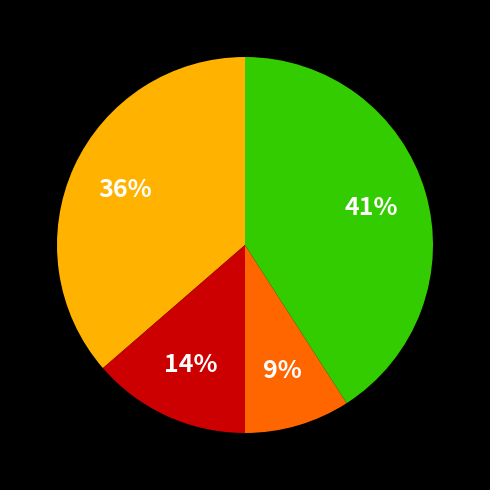

To the nearest percent, what is the difference between the largest and smallest slice percentages?

32%